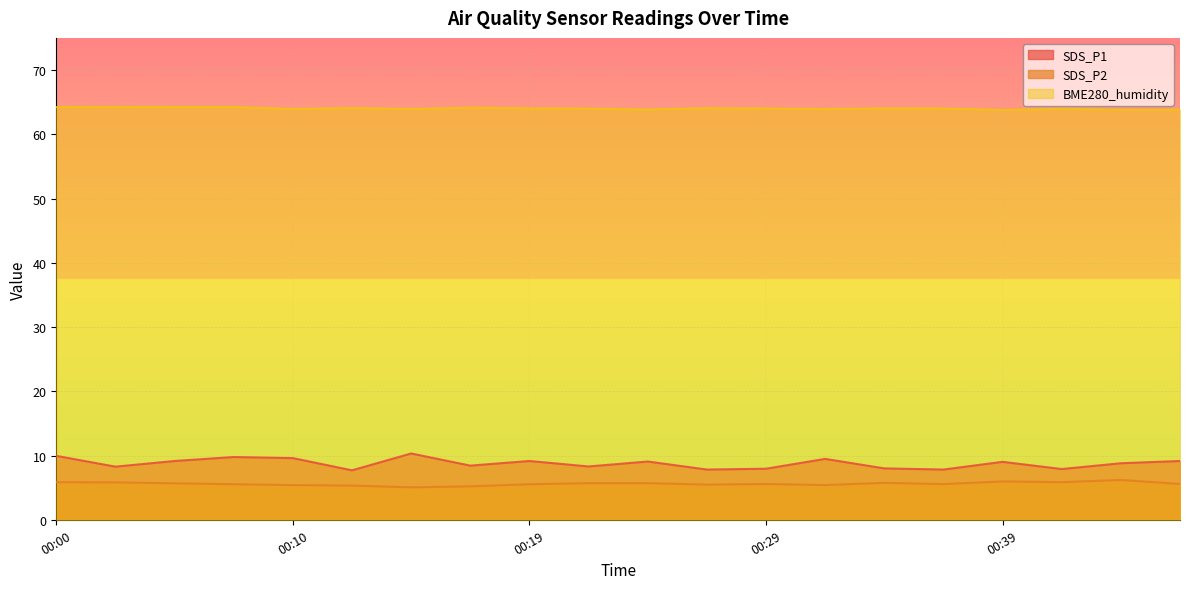

True or false: BME280_humidity and SDS_P2 cross at least once.

False